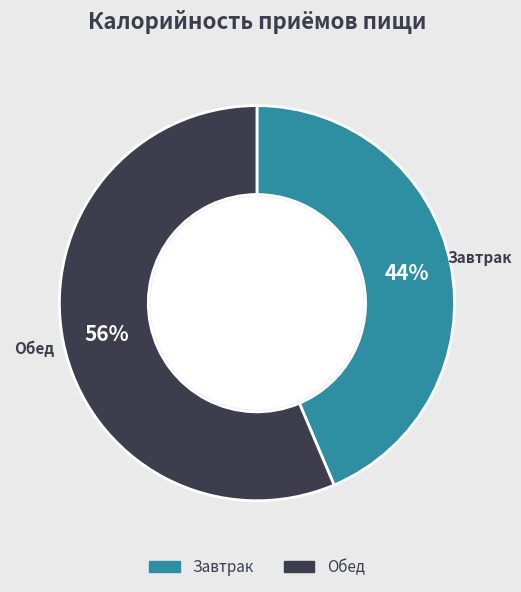

Combined, do Обед and Завтрак account for over 50%?

Yes